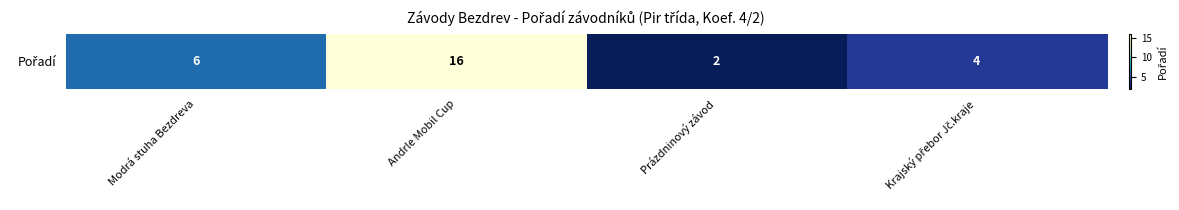

Which has a higher value, Andrle Mobil Cup or Modrá stuha Bezdreva?

Andrle Mobil Cup